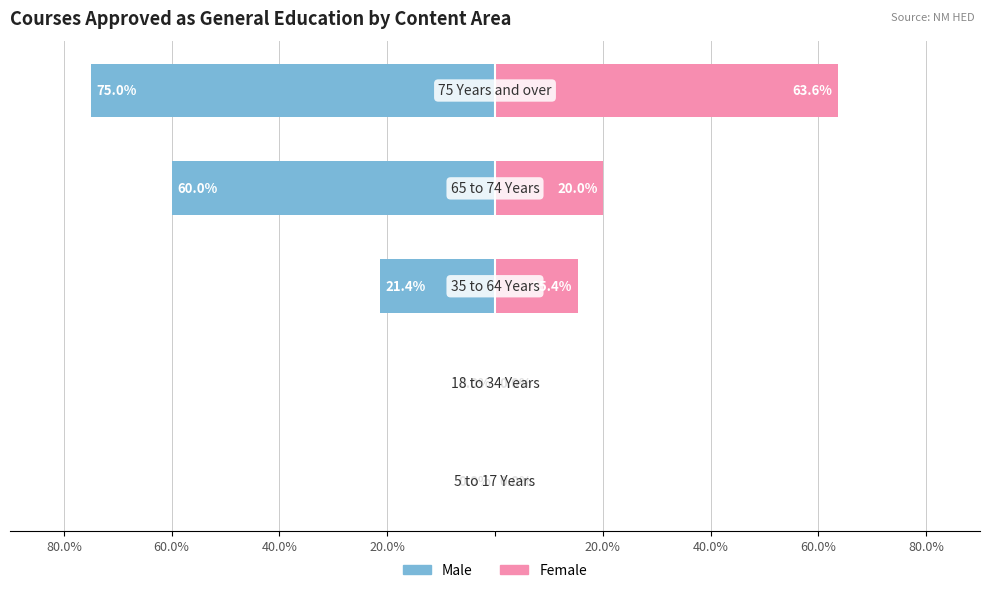

The Male series shows -95.9 at 20.0%. True or false?

False